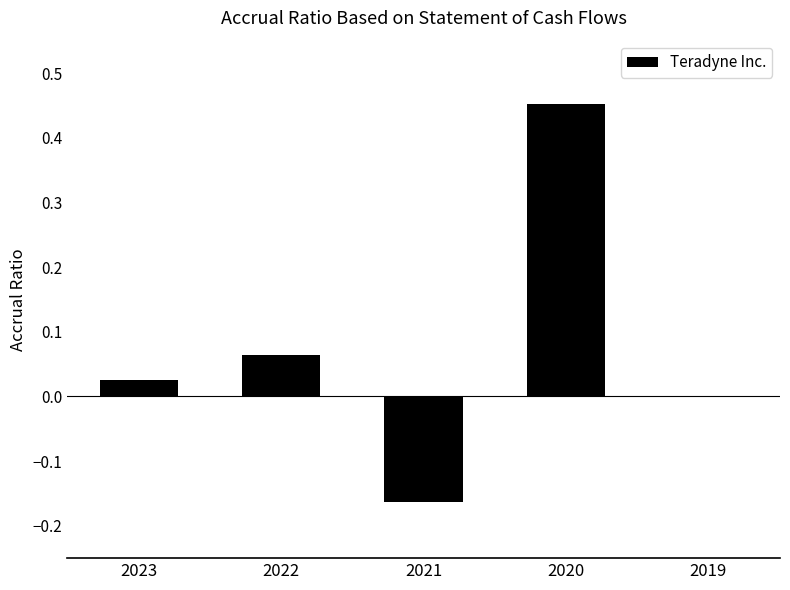

The value at 2021 is -0.3. True or false?

False